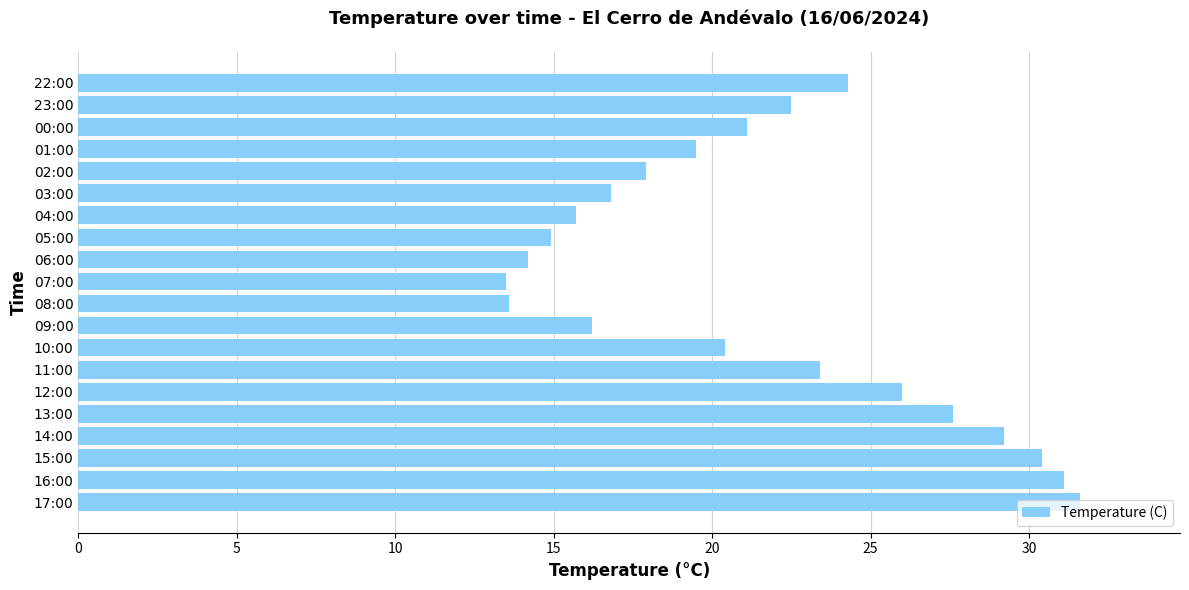

What is the average value?

21.5